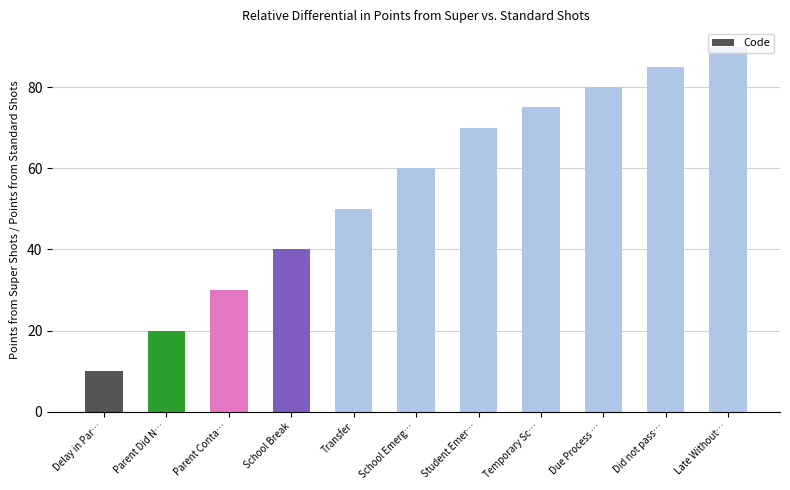

The value at Parent Did N… is 20. True or false?

True